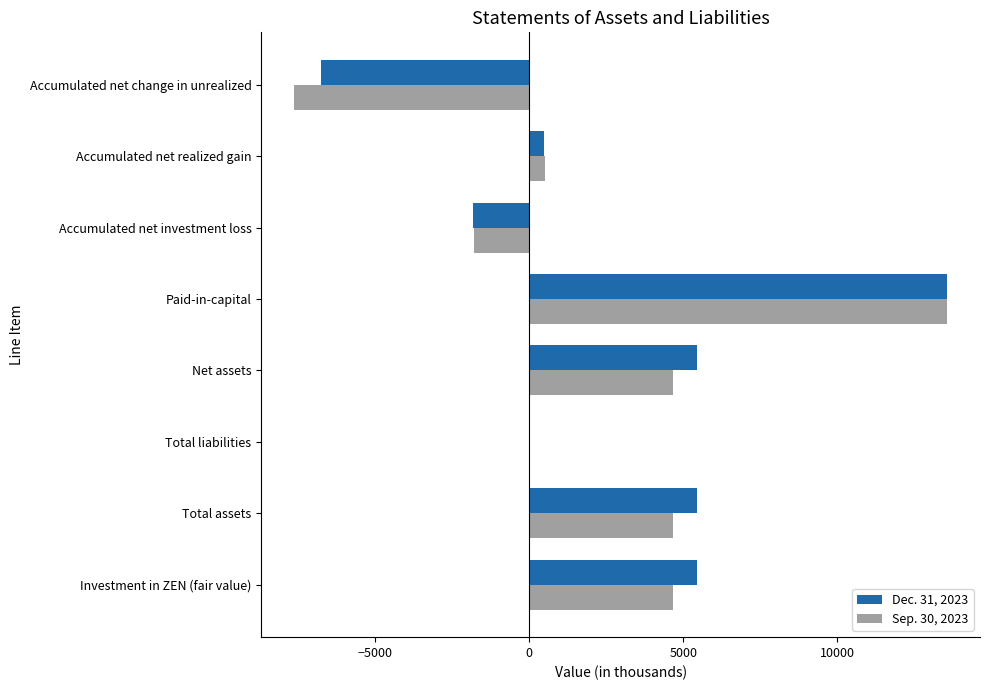

What is the sum of the Sep. 30, 2023 values at Investment in ZEN (fair value) and Accumulated net change in unrealized?

-2949